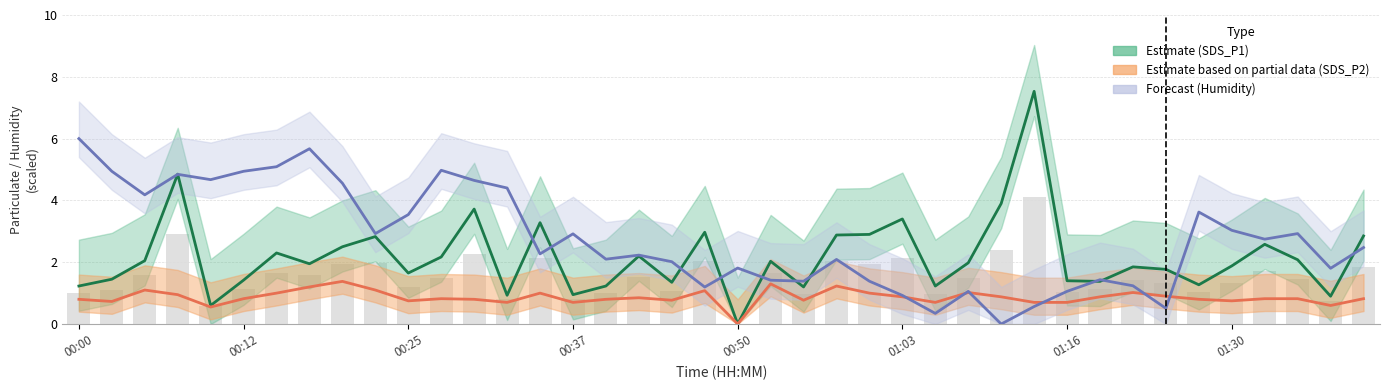

What is the sum of the SDS_P1 values at 33 and 30?

3.2